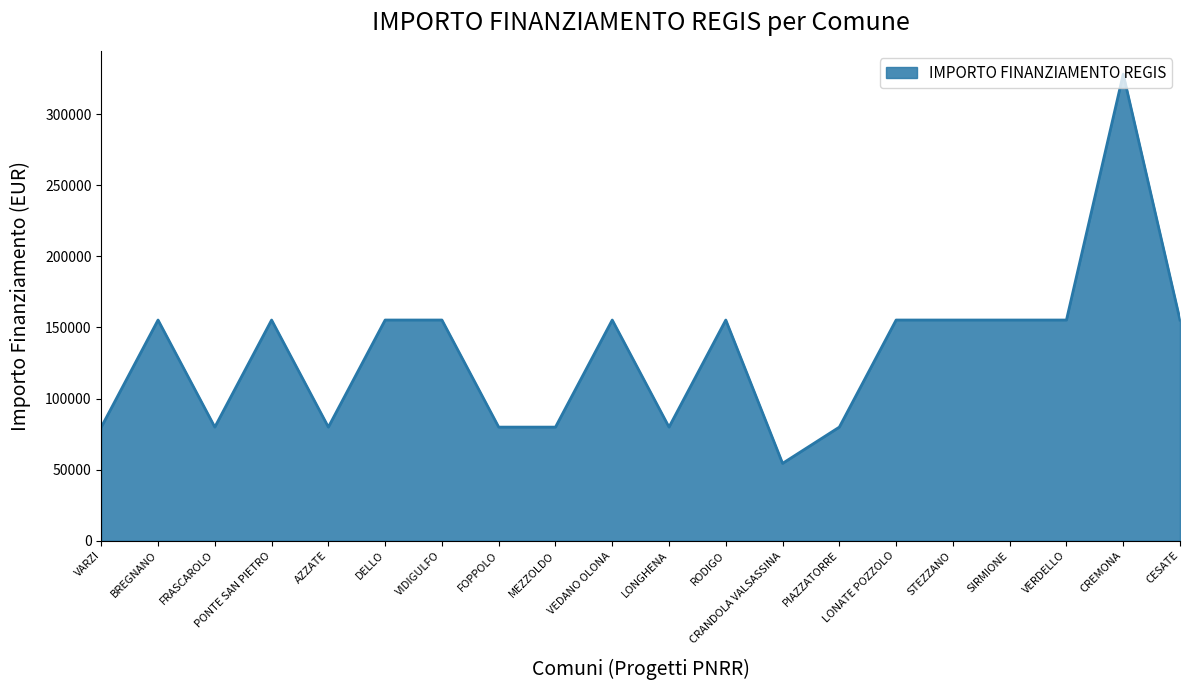

What is the difference between the values at MEZZOLDO and STEZZANO?

75312